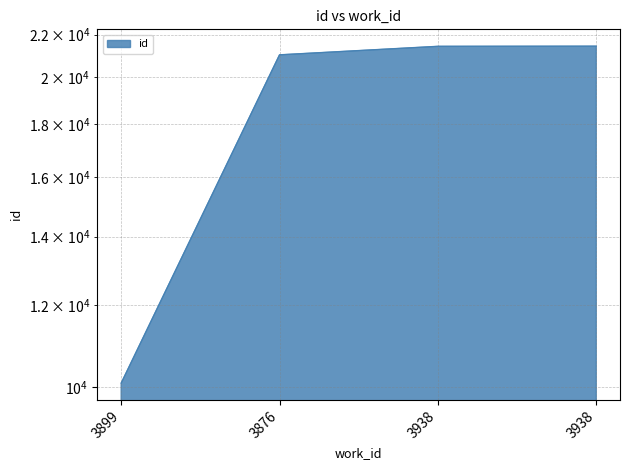

What is the change in value from 3899 to 3938?

+11355